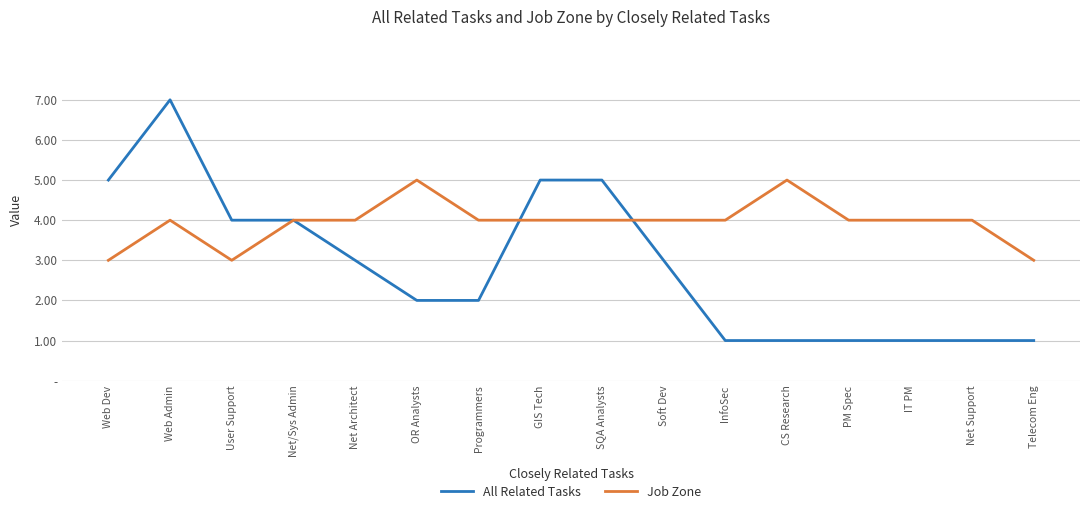

Is the value of All Related Tasks at User Support greater than the value of Job Zone at IT PM?

No